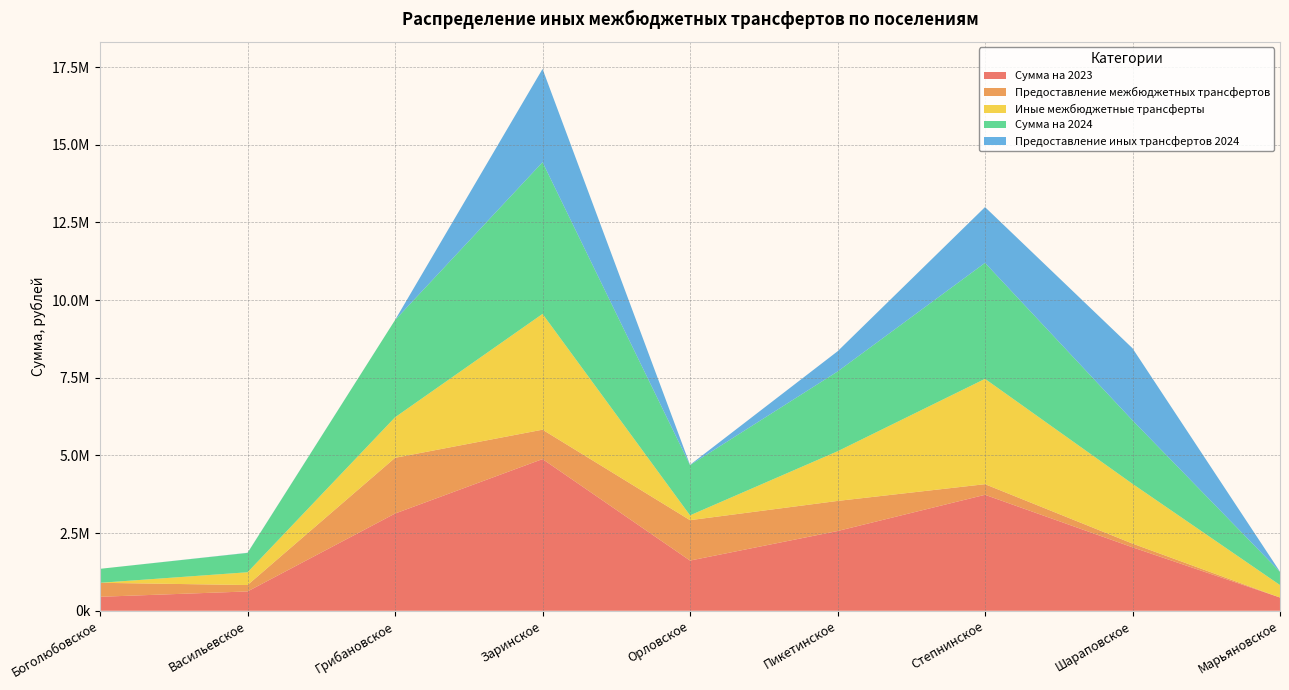

Reading left to right, what are all the values shown in this chart?

Сумма на 2023: 450220.0	622513.6	3130102.3	4883651.9	1616012.7	2567209.8	3733190.0	2043326.2	425879.5
Предоставление межбюджетных трансфертов: 450220.0	206221.6	1794447.7	946151.1	1300866.3	968732.0	342155.0	119746.2	0.0
Иные межбюджетные трансферты: 0.0	411292.0	1304654.6	3727500.8	155146.4	1598477.8	3391035.0	1923579.9	401879.5
Сумма на 2024: 450220.0	622513.6	3130102.3	4883651.9	1616012.7	2567209.8	3733190.0	2043326.2	425879.5
Предоставление иных трансфертов 2024: 0.0	5000.0	1000.0	3003495.1	10000.0	651179.2	1796159.1	2321239.3	4000.0